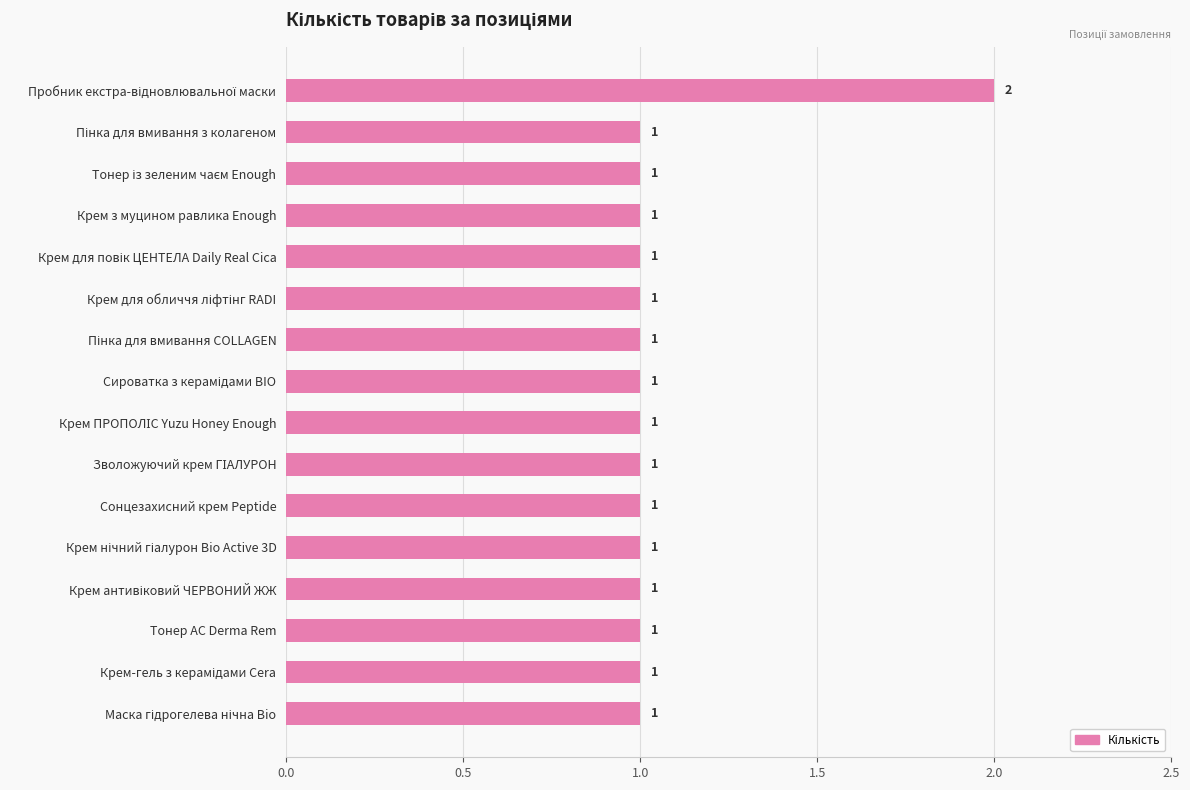

True or false: the data shows 1 at Сонцезахисний крем Peptide.

True